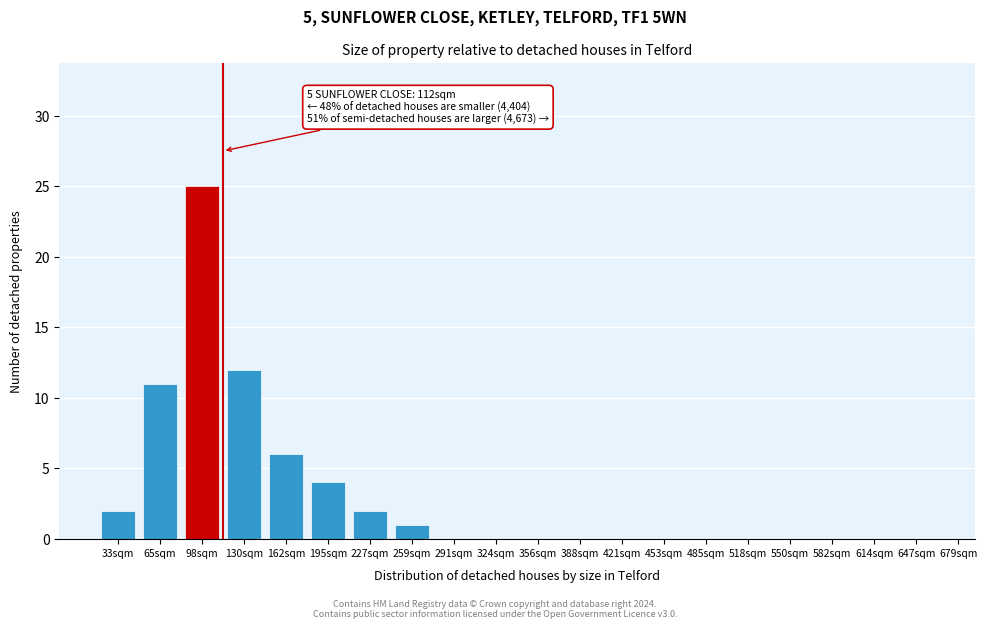

Reading left to right, what are all the values shown in this chart?

33sqm=2	65sqm=11	98sqm=25	130sqm=12	162sqm=6	195sqm=4	227sqm=2	259sqm=1	291sqm=0	324sqm=0	356sqm=0	388sqm=0	421sqm=0	453sqm=0	485sqm=0	518sqm=0	550sqm=0	582sqm=0	614sqm=0	647sqm=0